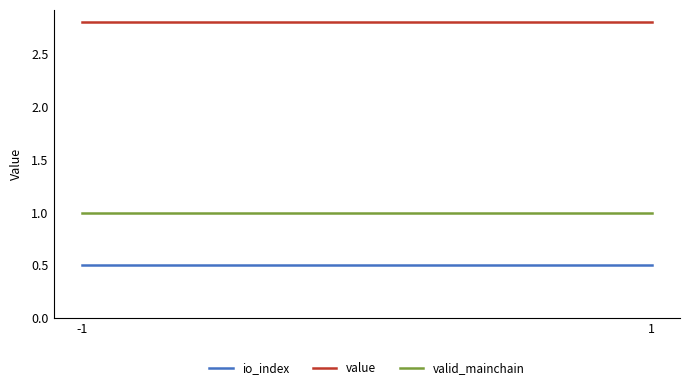

Which series has the largest total across all categories?

value